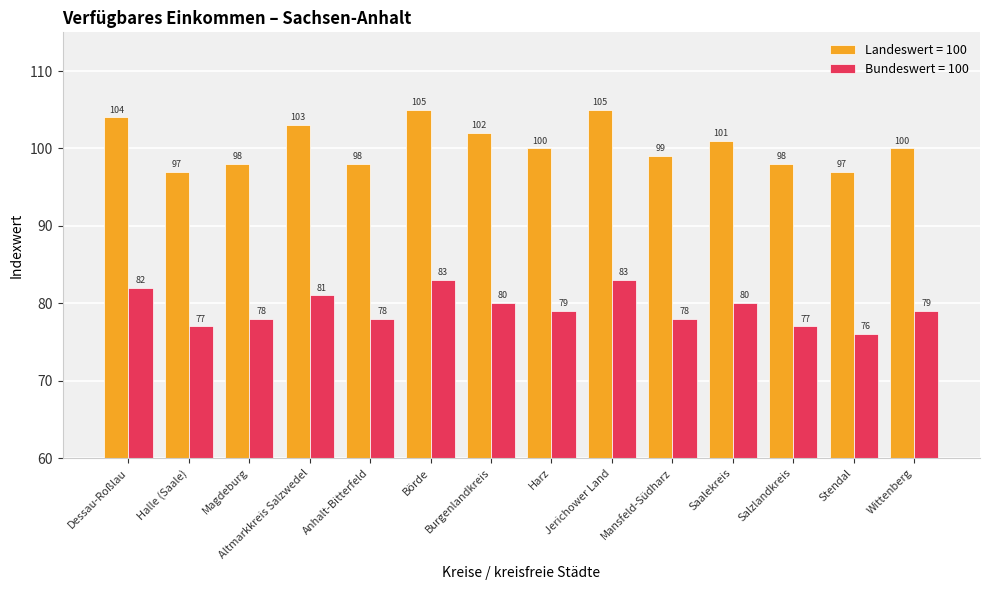

Which series has the widest spread of values?

Landeswert = 100